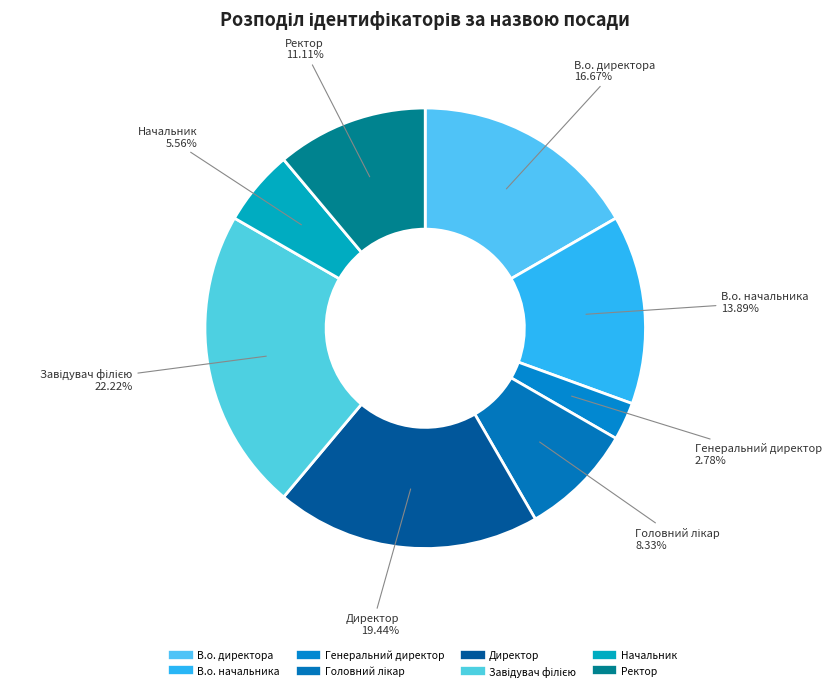

How many slices are in this pie chart?

8